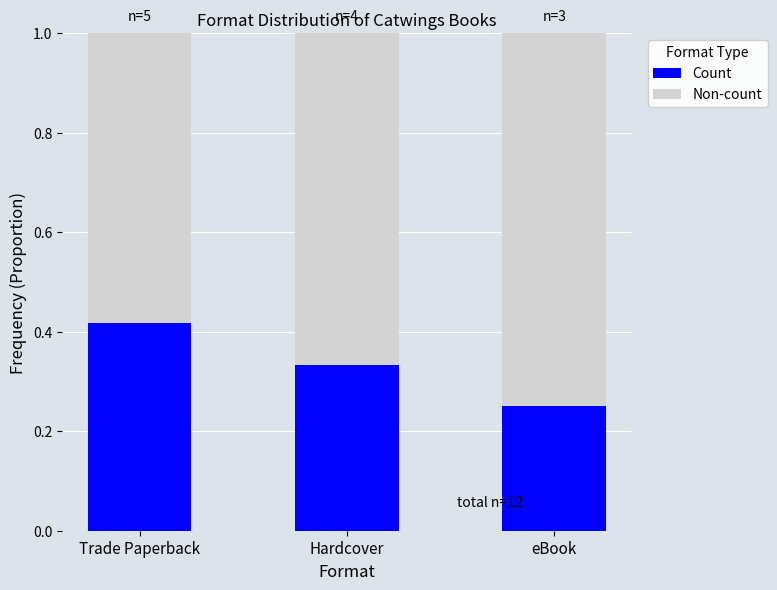

What is the total value across all series at Hardcover?

1.0